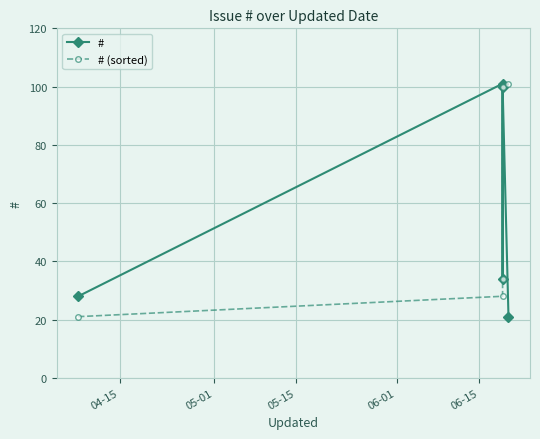

What are all the series names shown in the legend?

#, # (sorted)